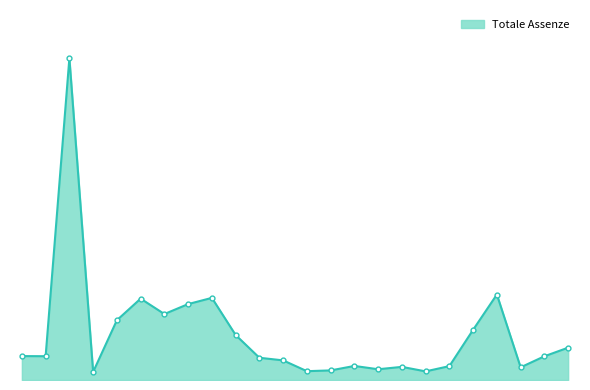

What is the value of the 3rd point from the left?

17653